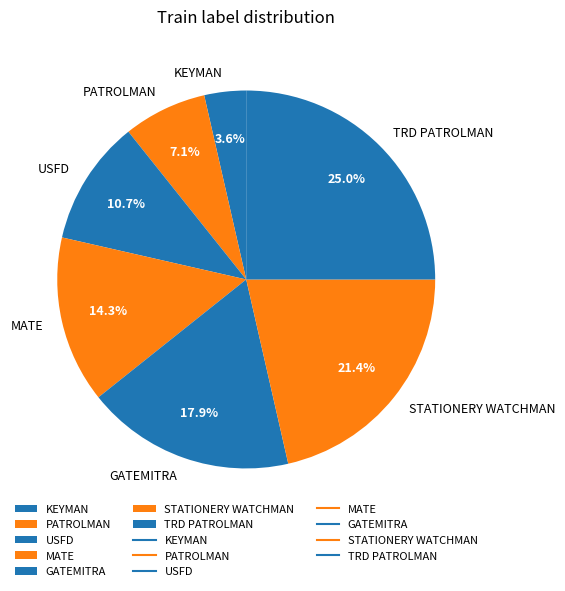

How many segments does this pie chart have?

7